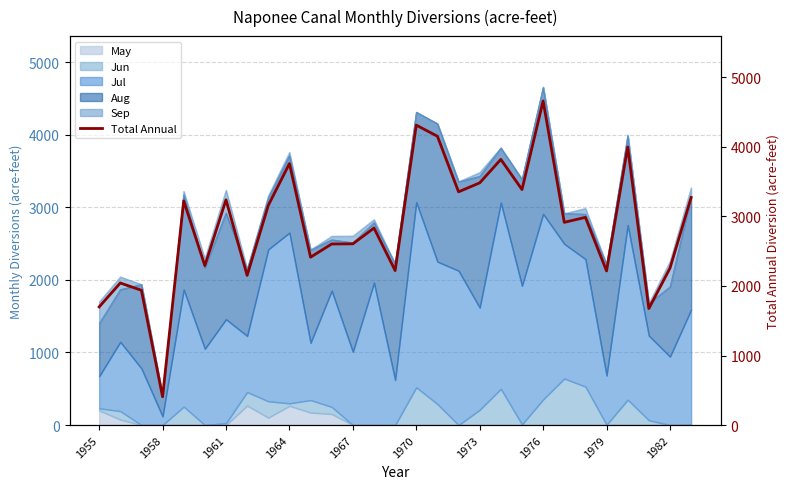

How many categories are shown in the chart?

29